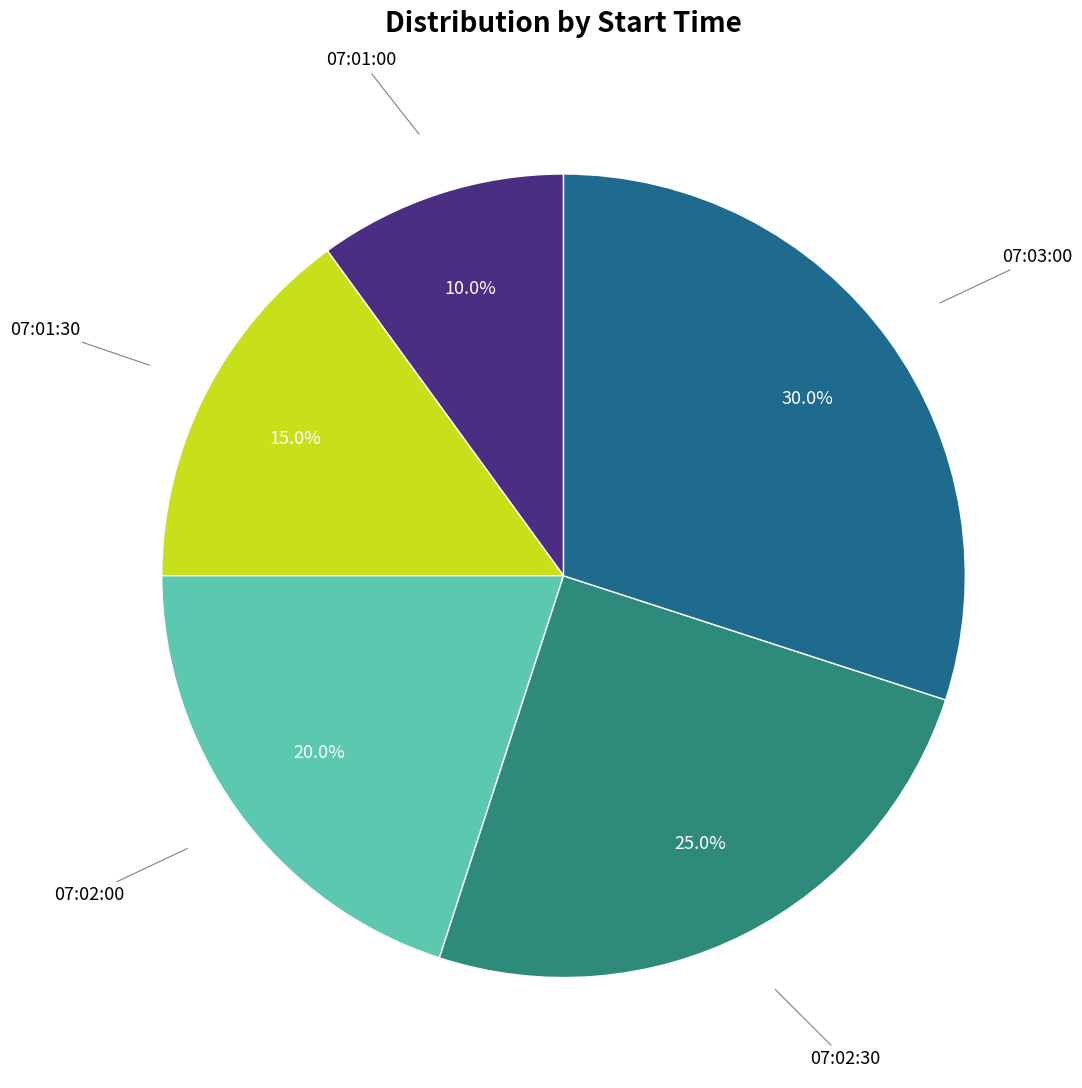

Count the number of slices in the pie.

5